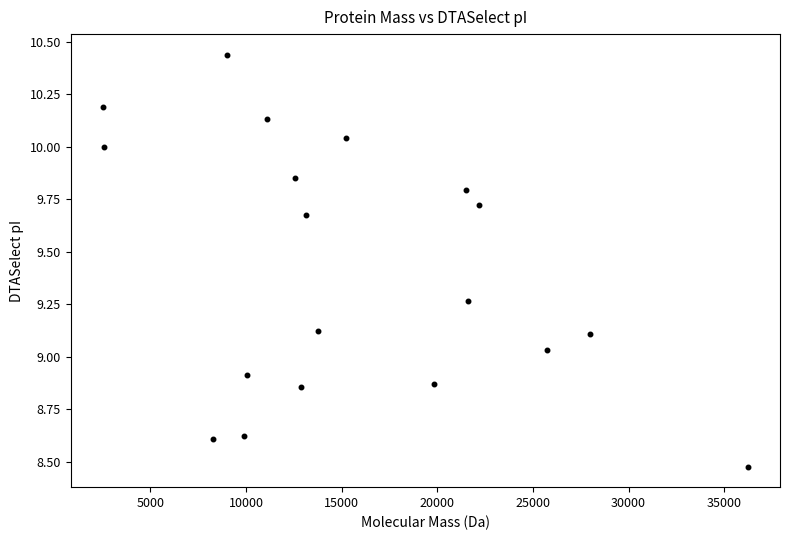

What is the range of X values (max minus min)?

33711.4